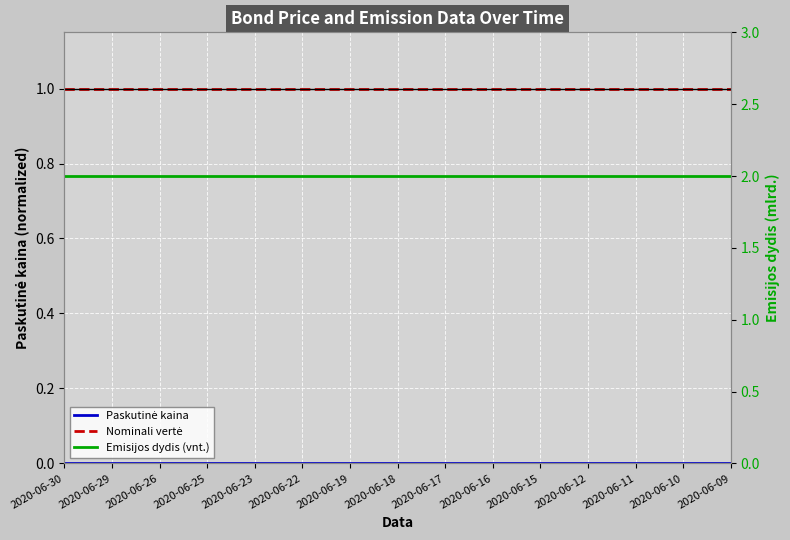

What is the difference between the highest and lowest values at 2020-06-17?

2